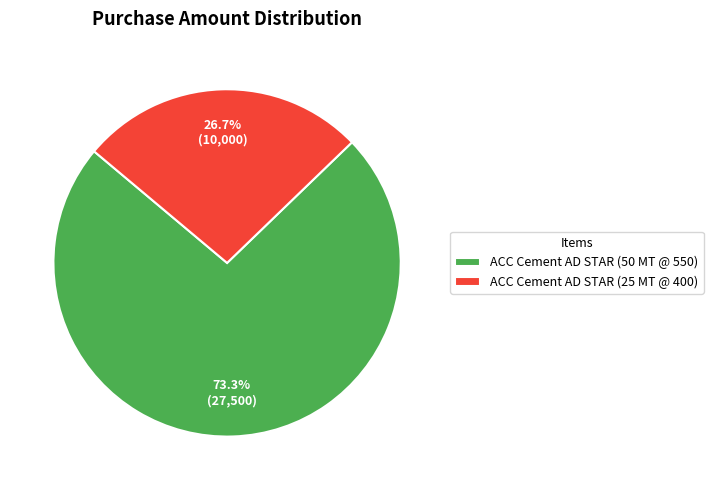

What is the ratio of the value at ACC Cement AD STAR (25 MT @ 400) to the value at ACC Cement AD STAR (50 MT @ 550)?

0.4